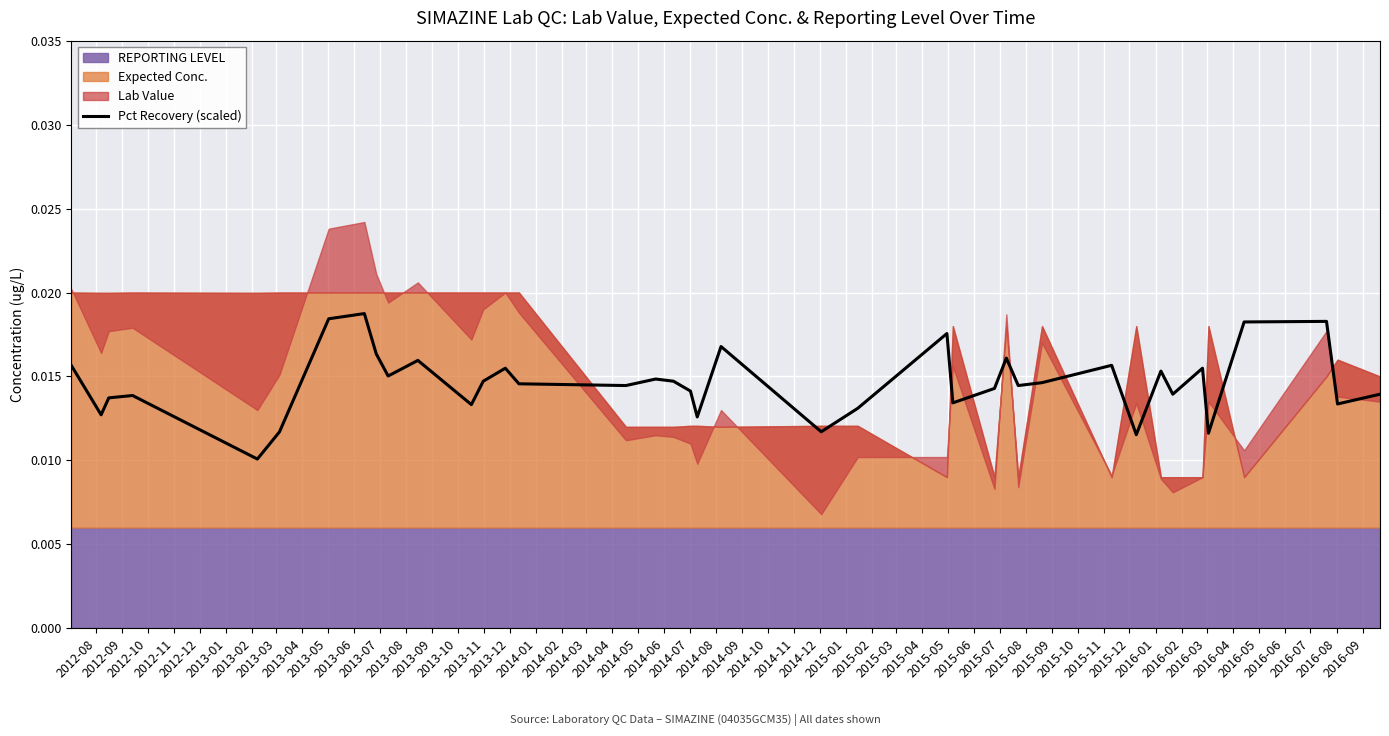

How many points are lower than both their immediate neighbors (excluding endpoints)?

13